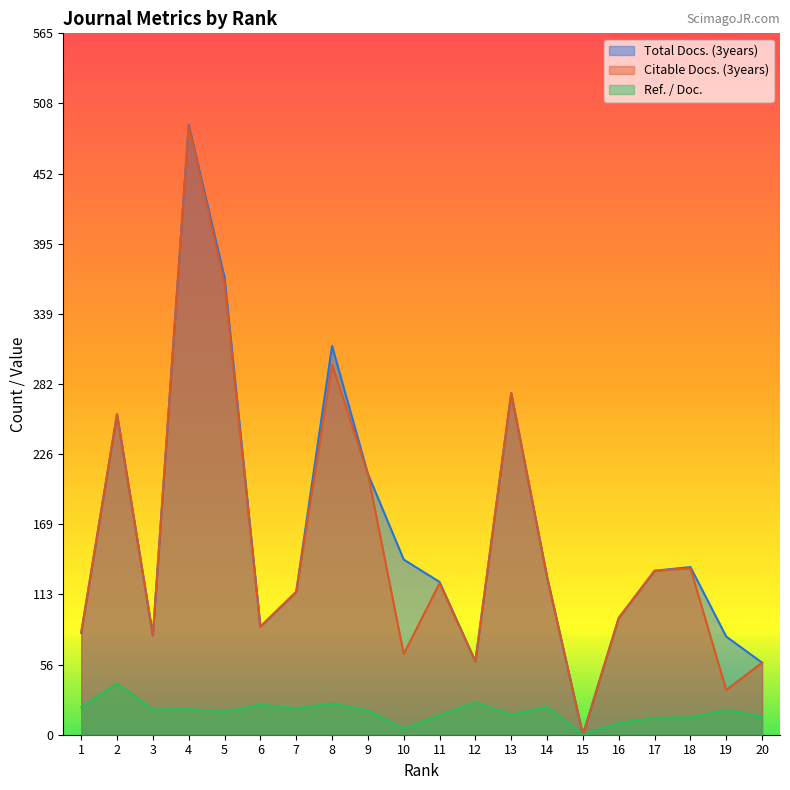

What is the average value of the Ref. / Doc. series?

18.5